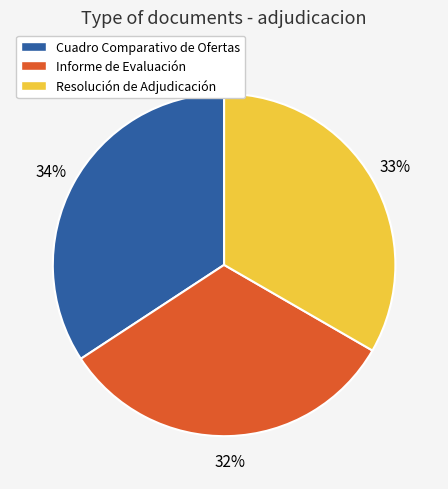

Combined, do Resolución de Adjudicación and Cuadro Comparativo de Ofertas account for over 50%?

Yes